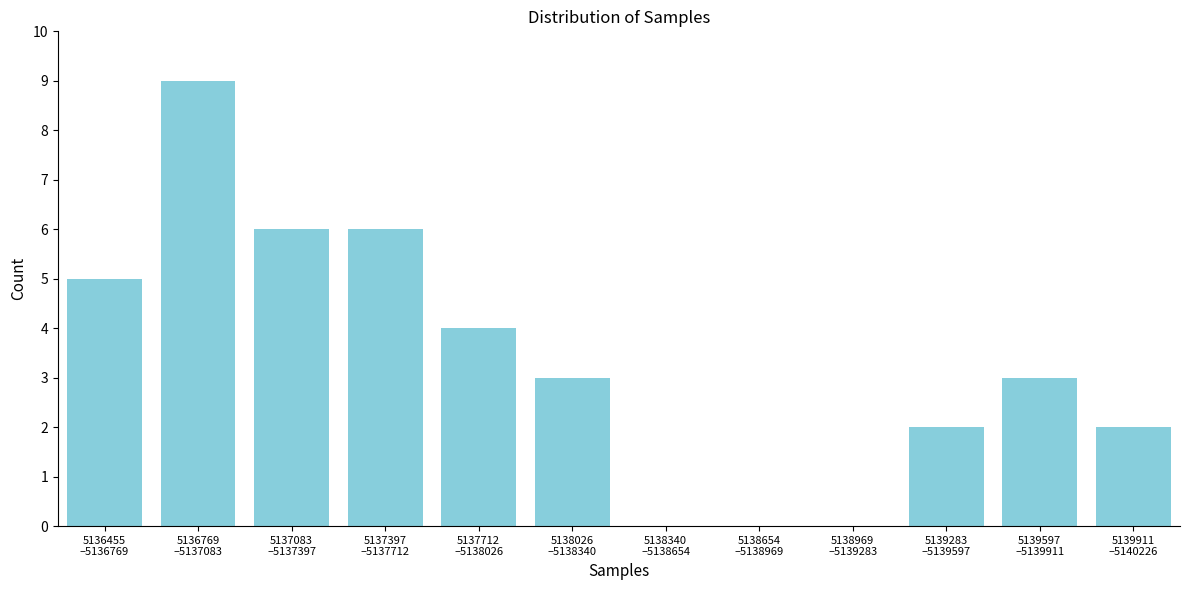

What is the sum of all values?

40